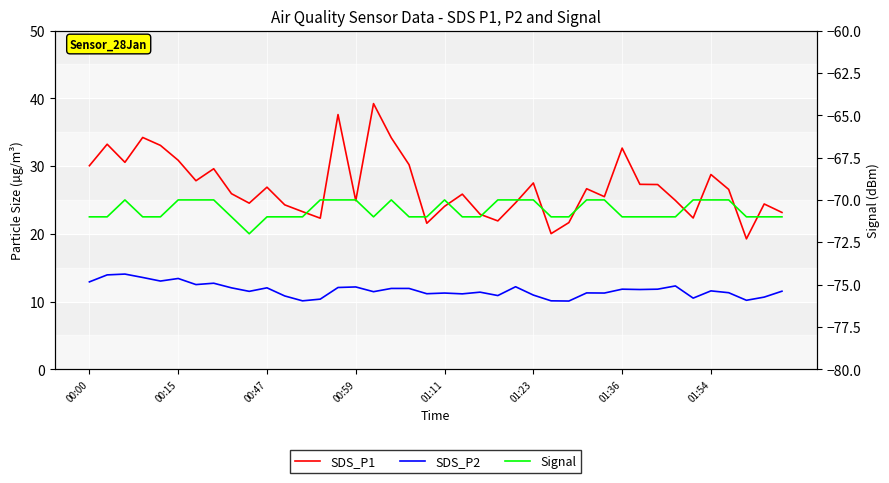

What is the sum of the Signal values at 00:00 and 22?

-142.0